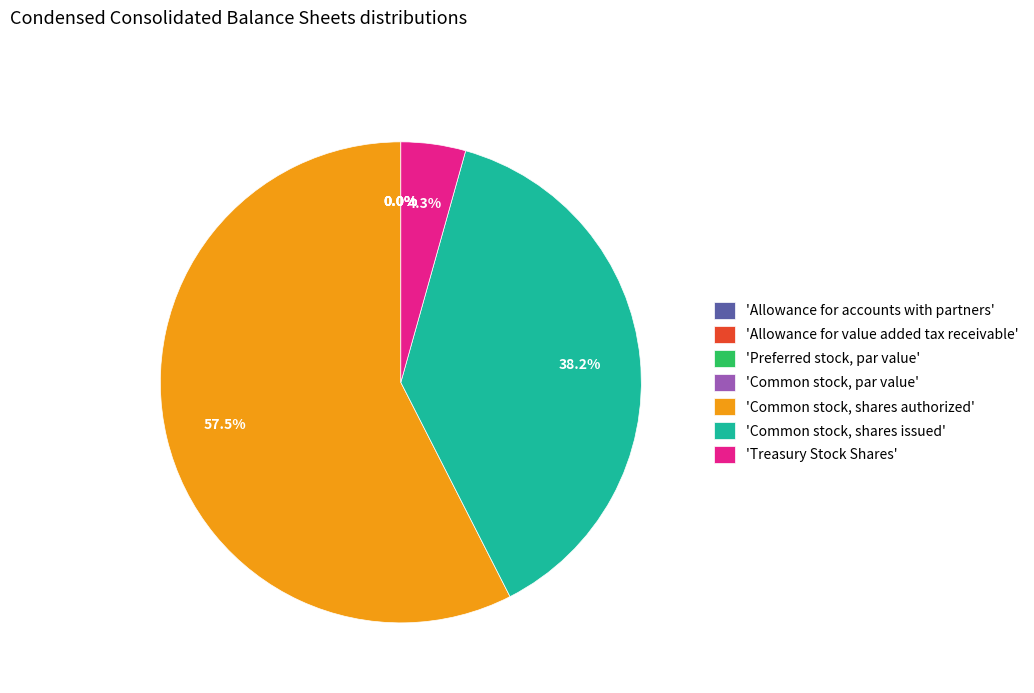

What is the total percentage of Allowance for value added tax receivable and Common stock, shares authorized?

57.5%